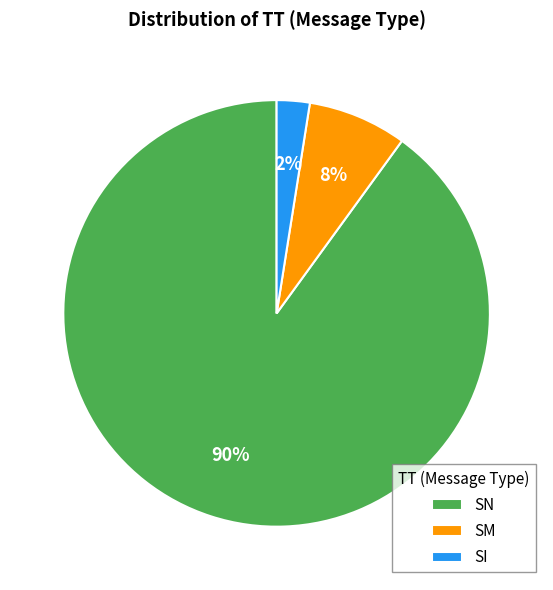

To the nearest percent, what portion does SN represent?

90%